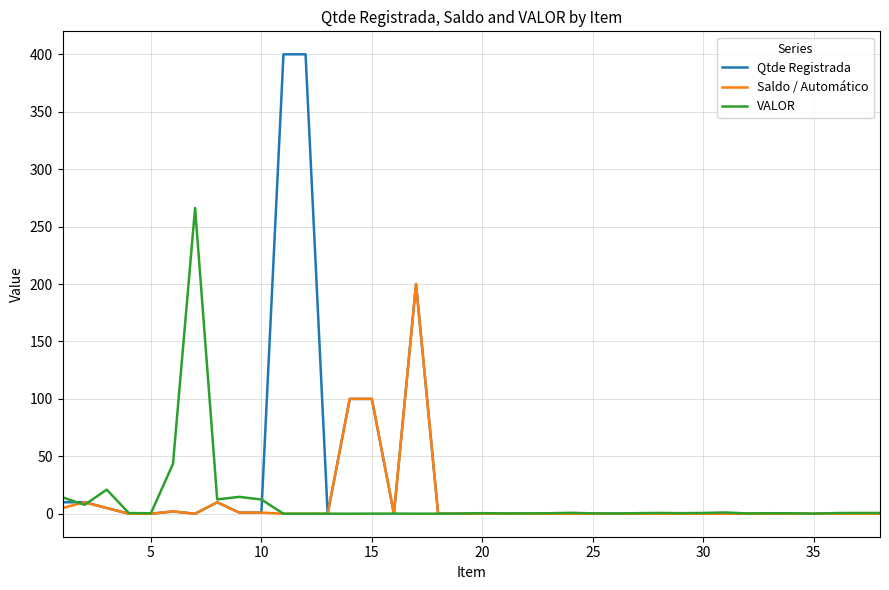

Rank the series by their maximum value, from highest to lowest.

Qtde Registrada, VALOR, Saldo / Automático